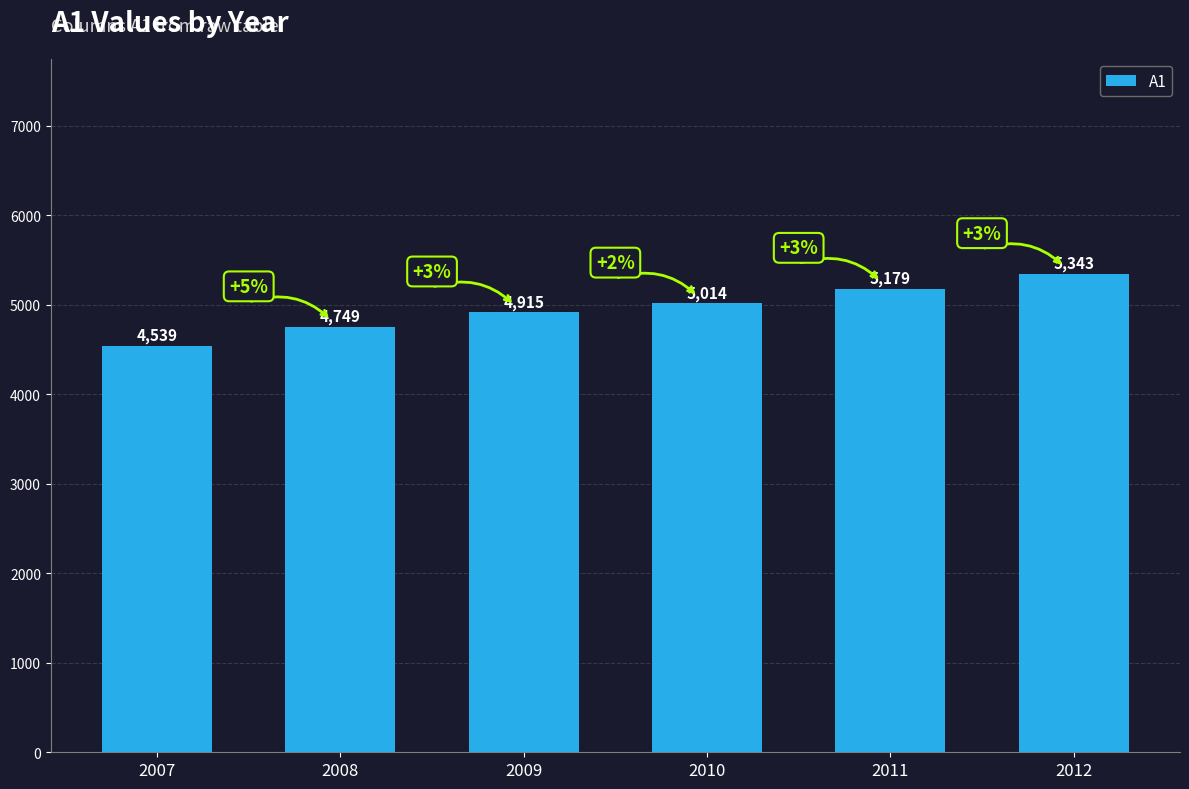

What is the change in value from 2008 to 2009?

+166